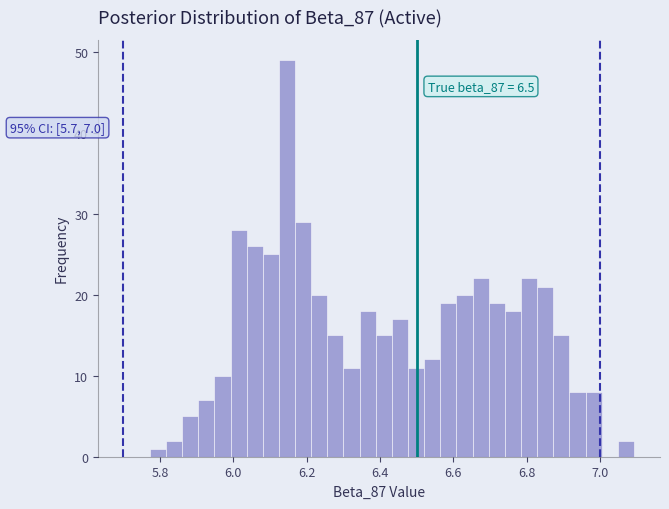

Around what value on the x-axis is the tallest bar? Give the approximate position of its centre, as read against the axis.

6.14